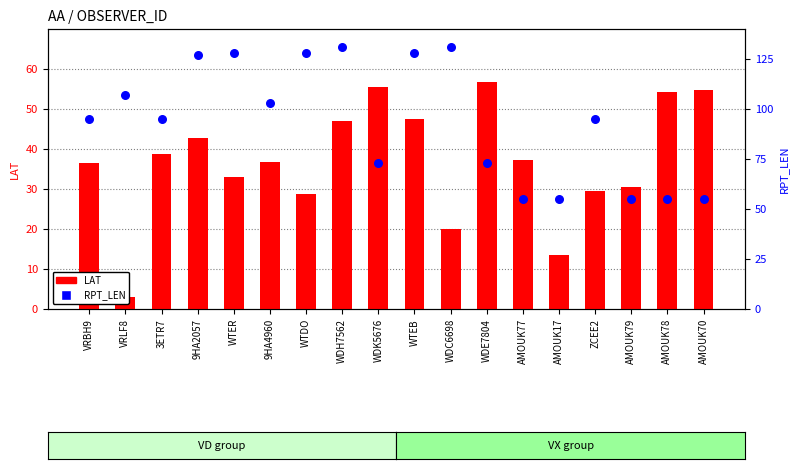

At how many categories does at least one series exceed 34?

18